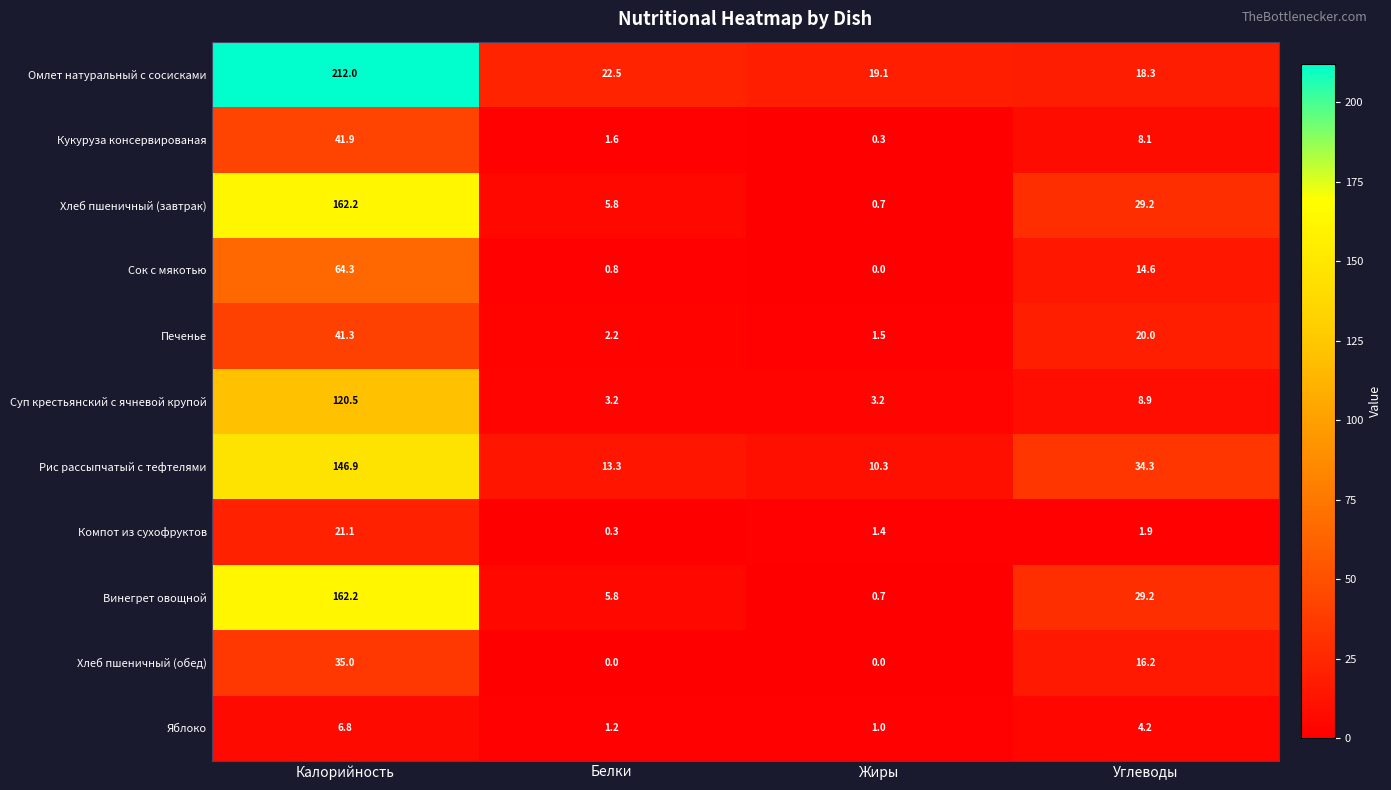

What is the sum of the Омлет натуральный с сосисками values at Углеводы and Калорийность?

230.3